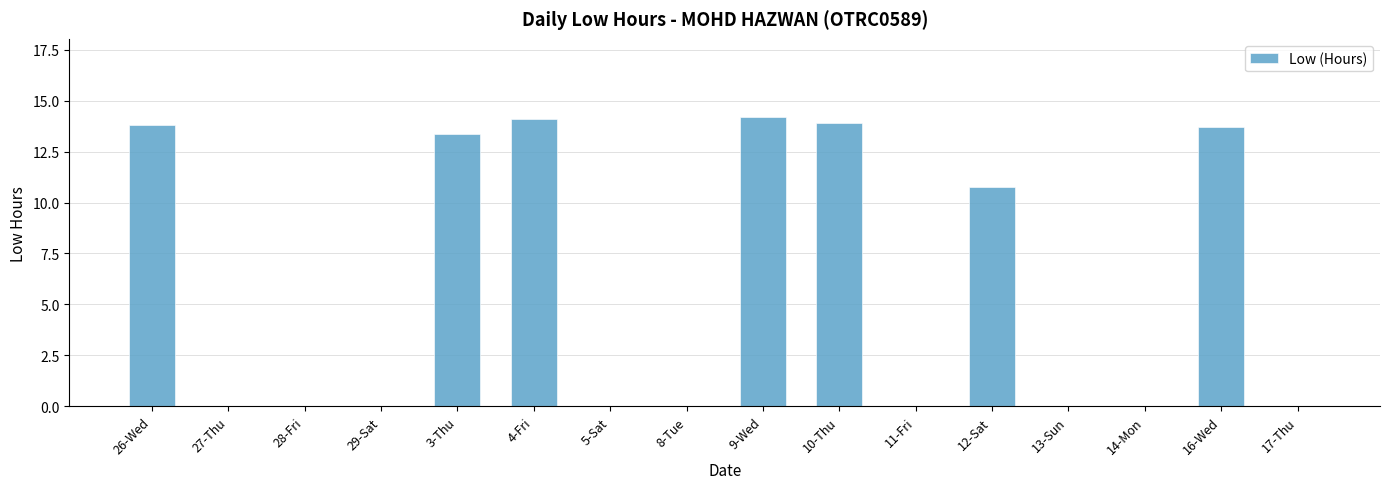

What is the change in value from 27-Thu to 3-Thu?

+13.4